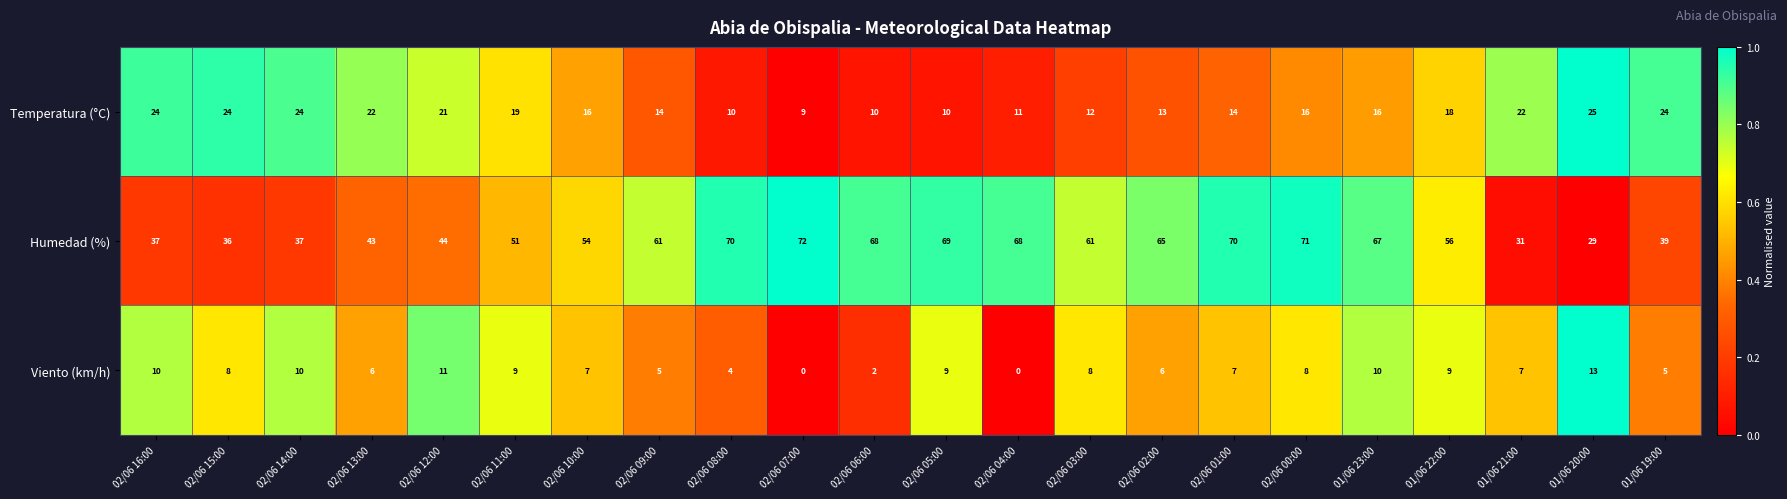

Rank the series by their maximum value, from lowest to highest.

Viento (km/h), Temperatura (°C), Humedad (%)